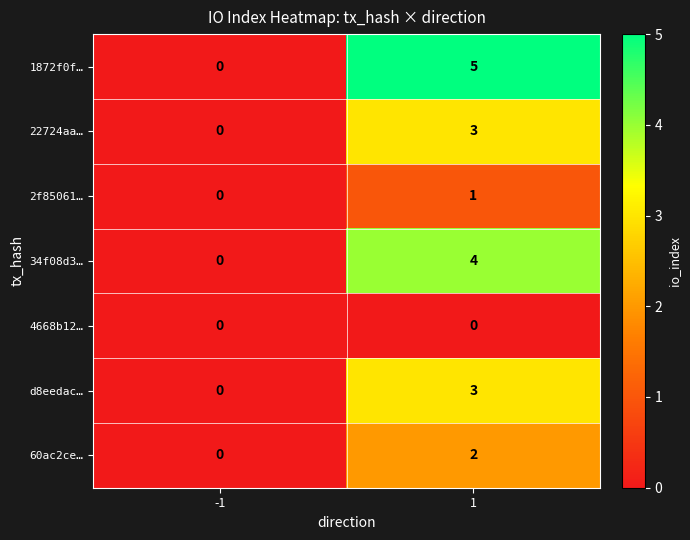

The value of 22724aa… at -1 is 2. True or false?

False